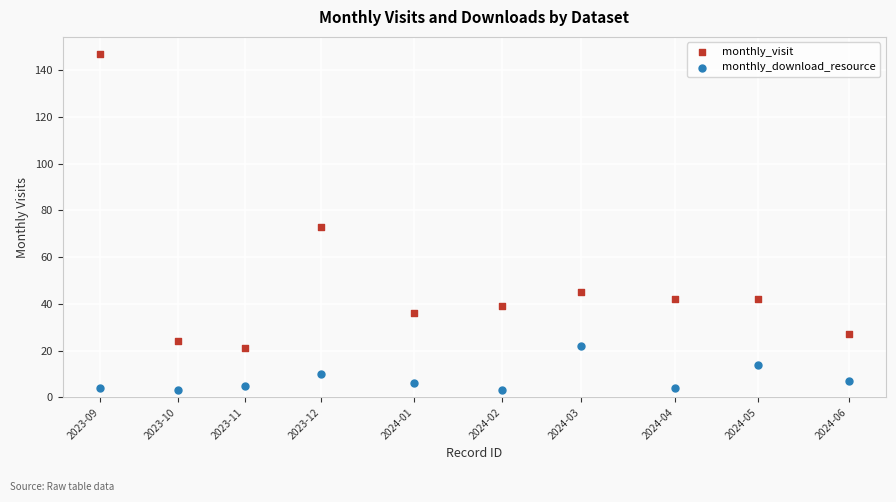

Which series reaches the maximum Y coordinate?

monthly_visit